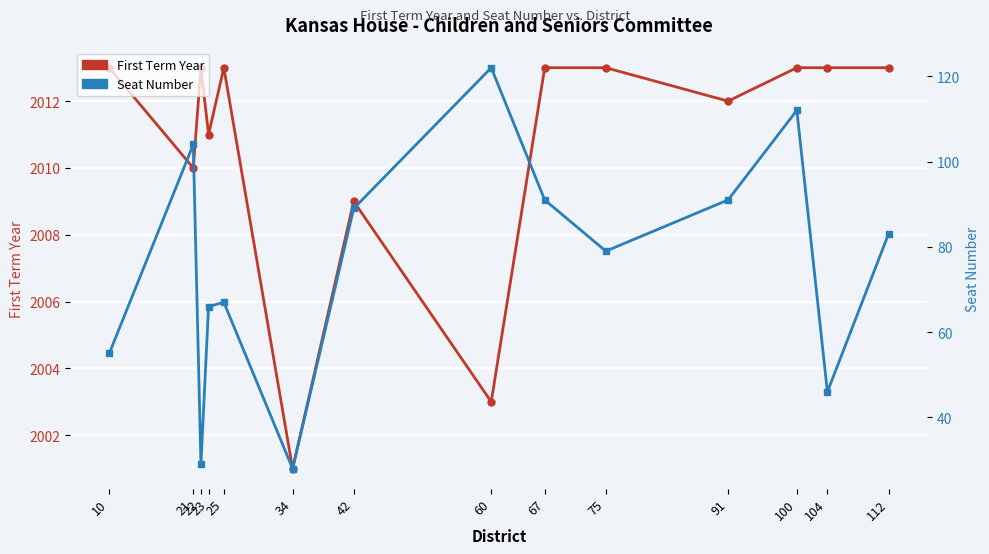

At how many categories does at least one series exceed 271?

14